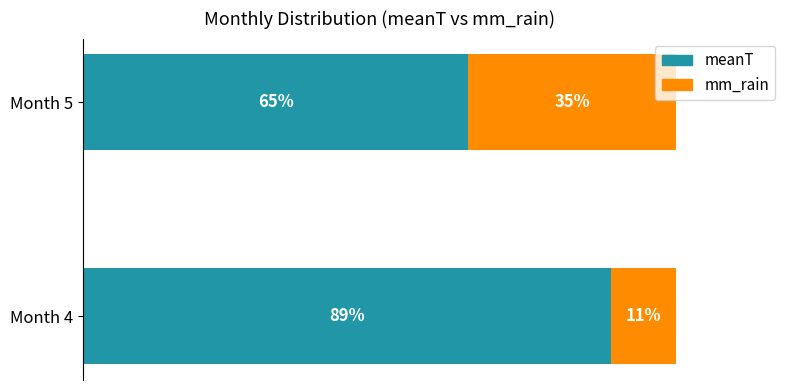

List the labels in order of meanT value, largest first.

Month 4, Month 5